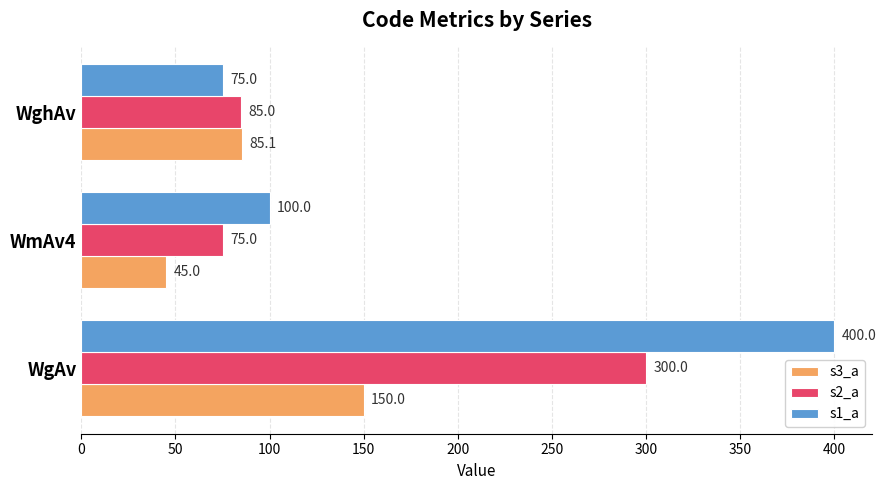

Which series has the largest range (max minus min)?

s1_a